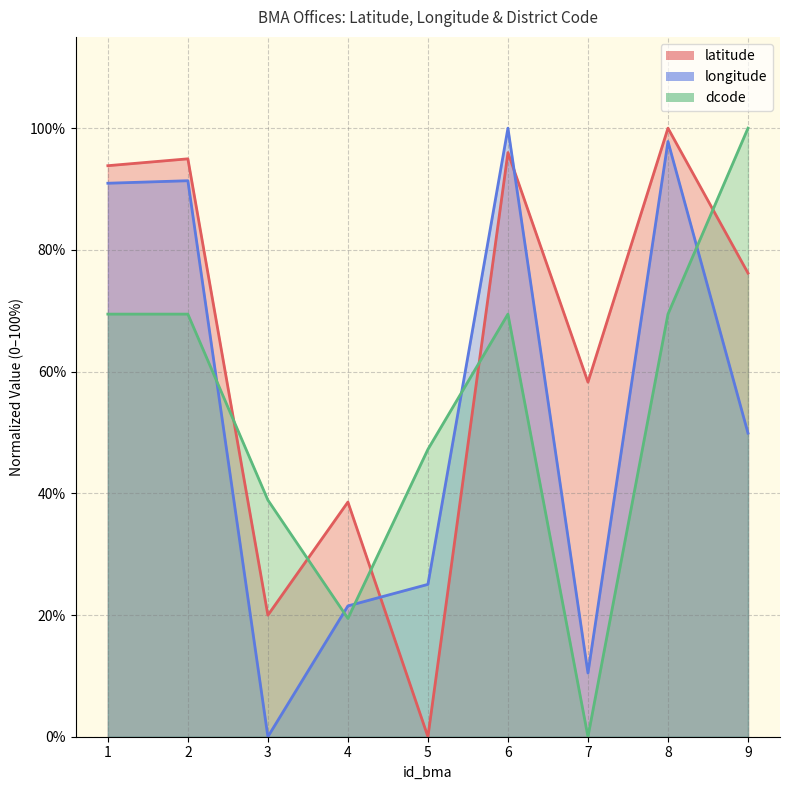

Read the longitude value at 8.

97.8